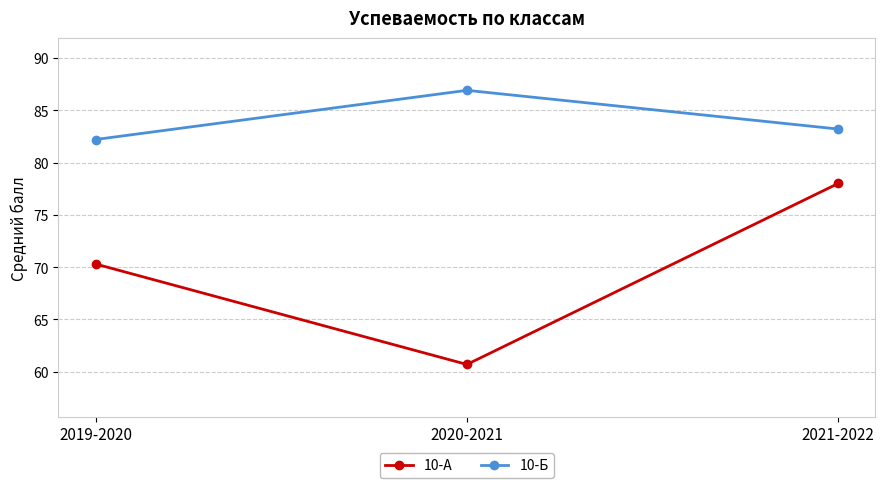

How many values in the 10-Б series are below 83?

1